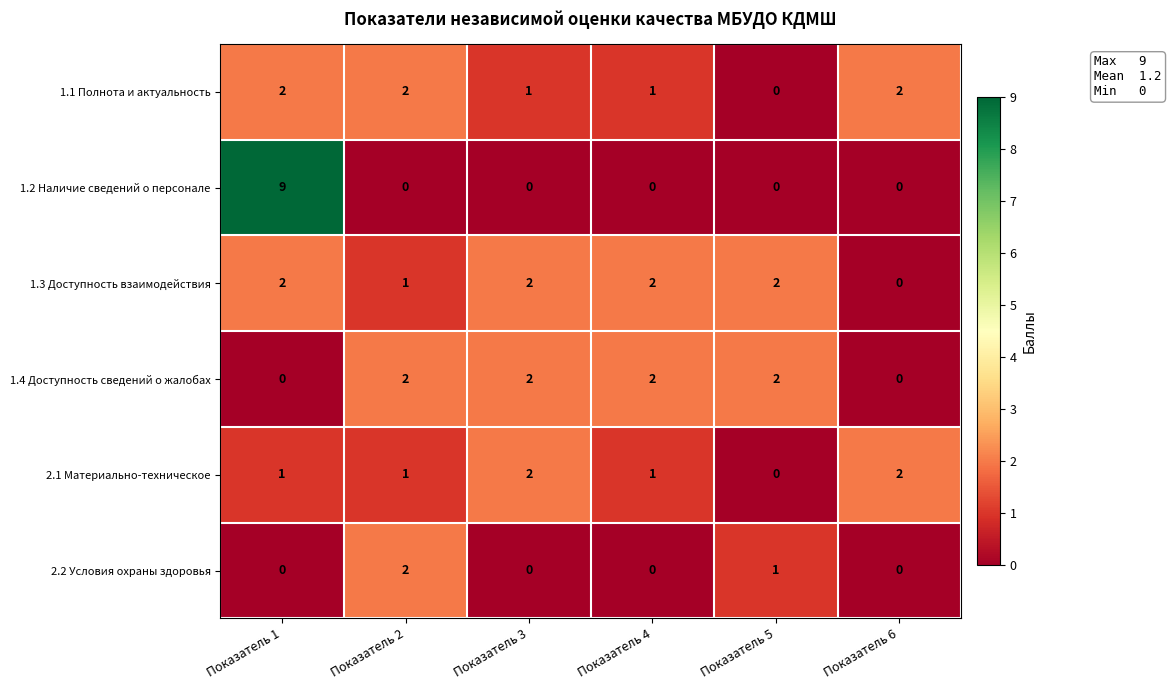

The value of 2.1 Материально-техническое at Показатель 1 is 0. True or false?

False